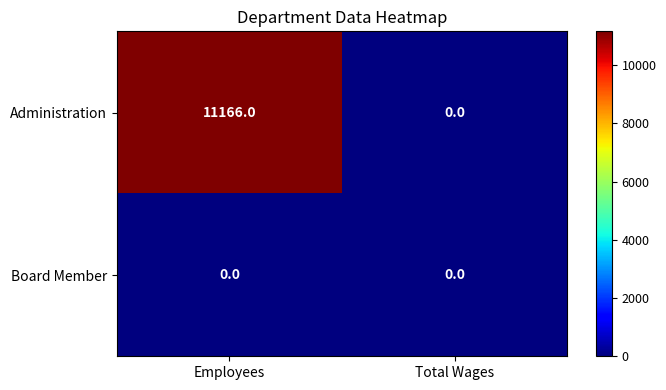

Which series has the widest spread of values?

Administration